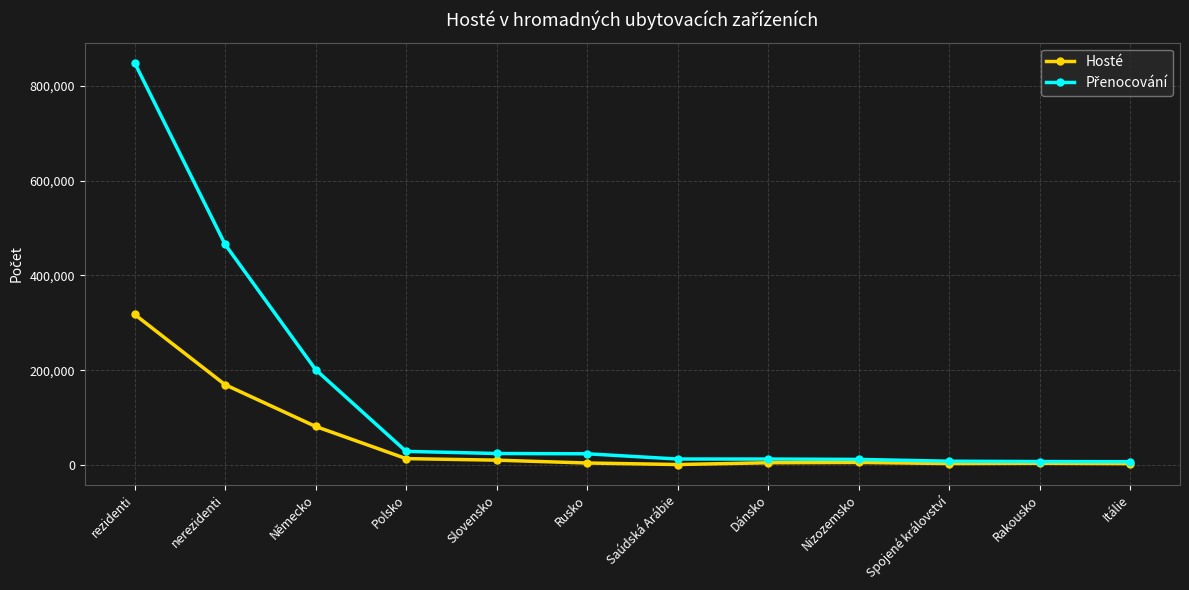

At which category is the sum across all series the highest?

rezidenti